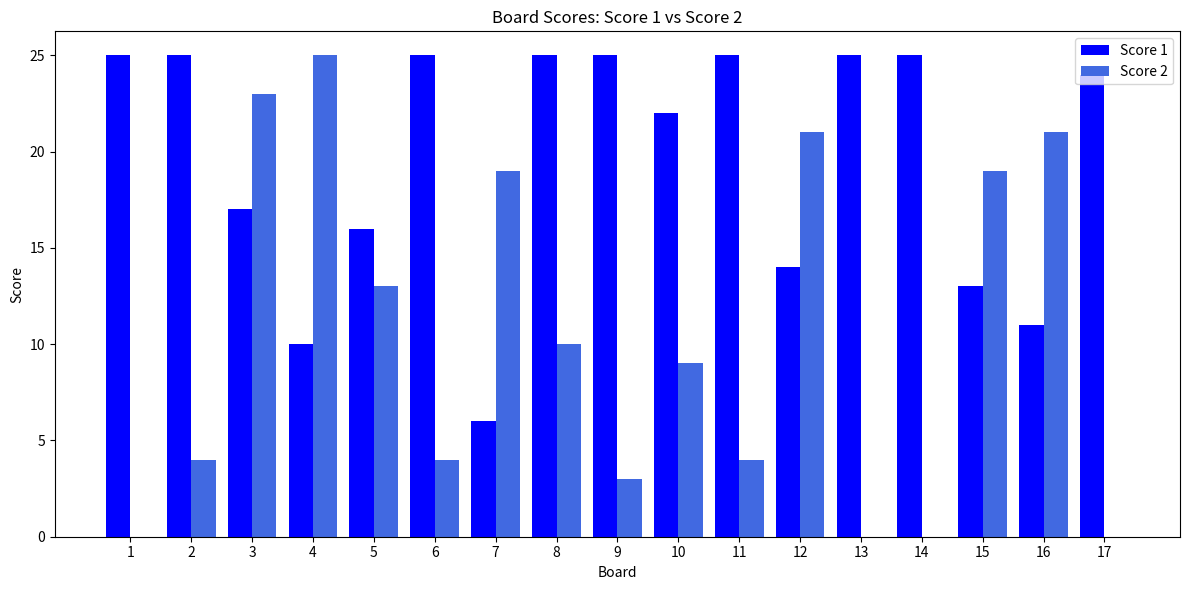

What is the maximum value shown in the chart?

25